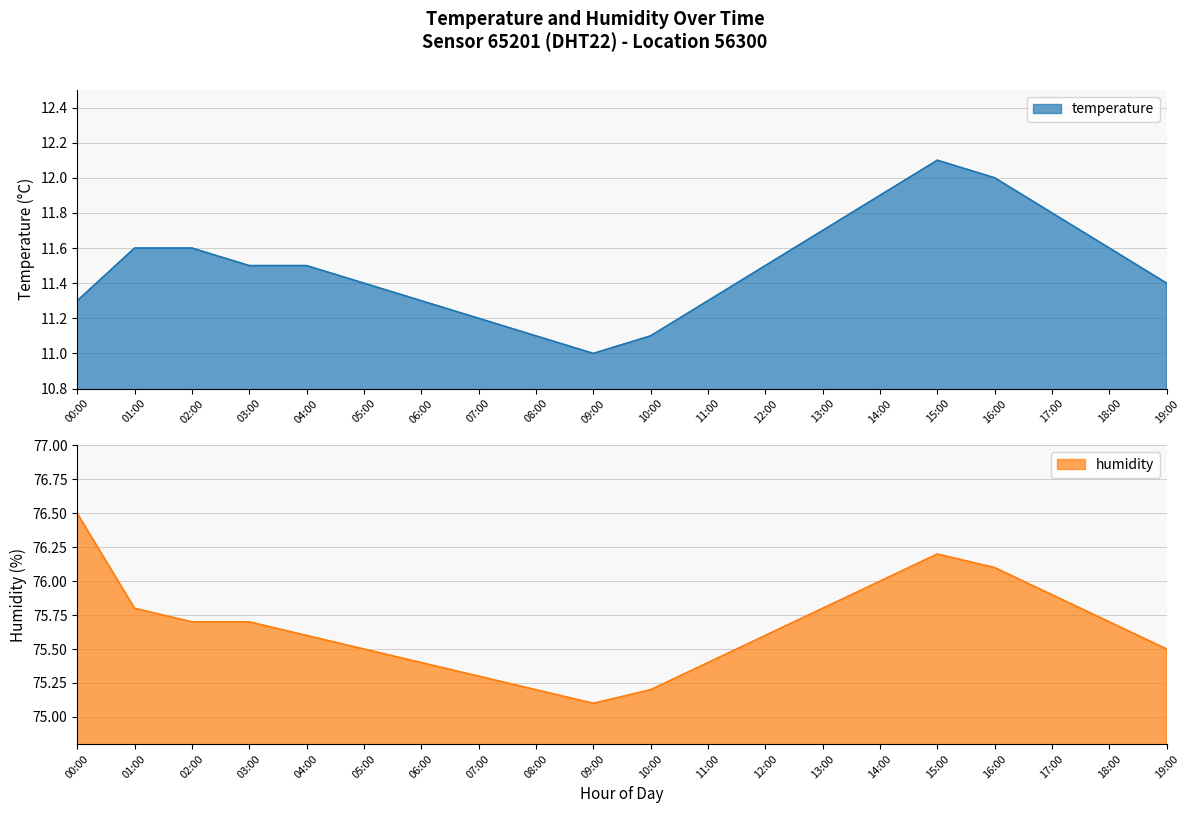

How many lines are shown in the chart?

2